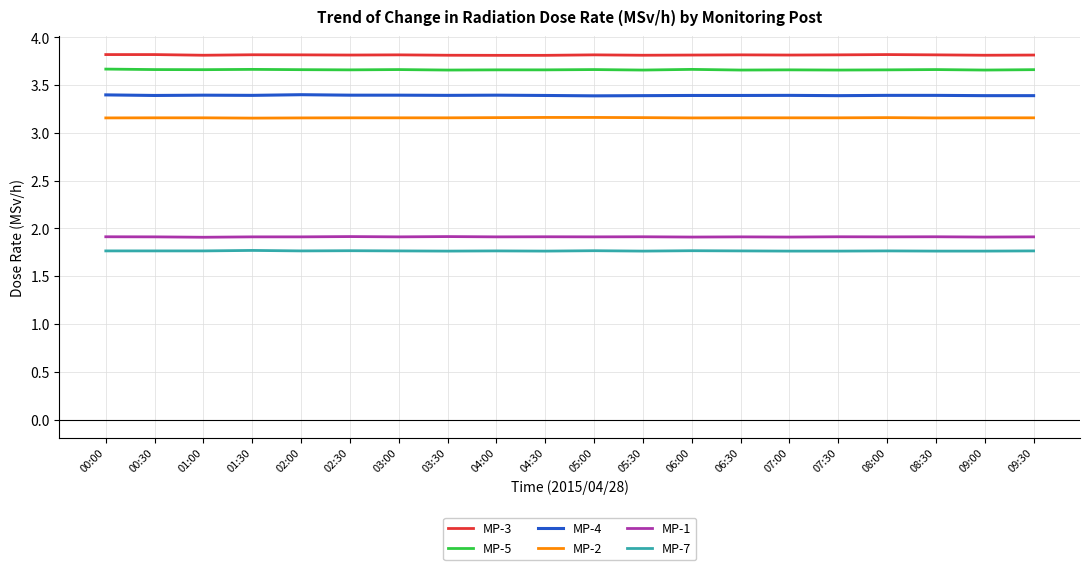

Is it true that MP-5 equals 3.7 at 05:30?

True